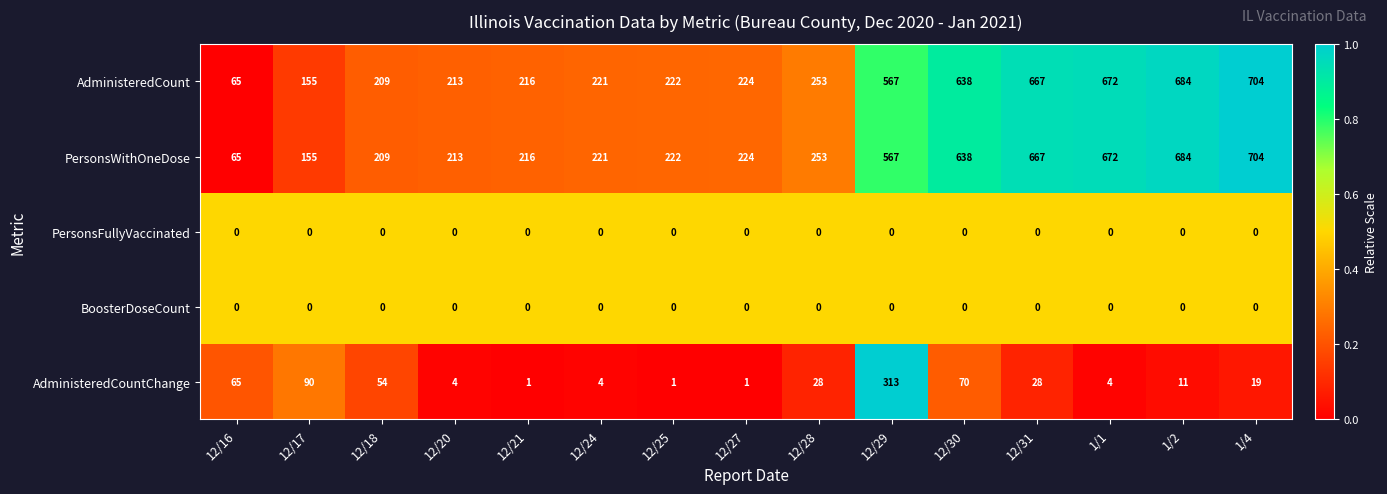

What is the average value of the PersonsWithOneDose series?

381